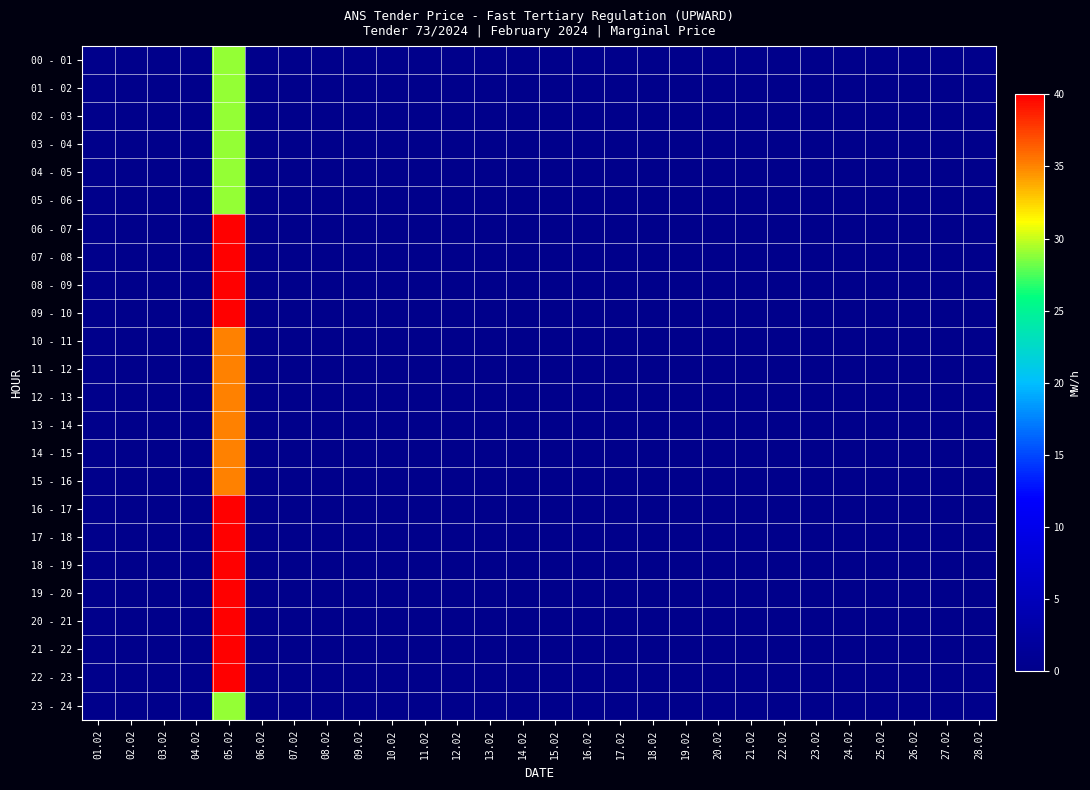

Between 13.02 and 17.02, which is larger?

13.02